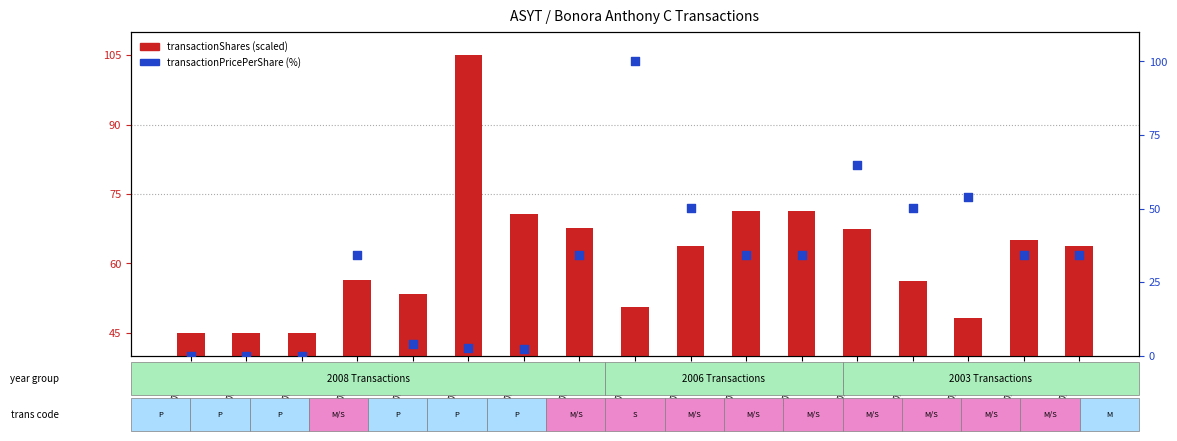

Which series has the largest total across all categories?

transactionShares (scaled)